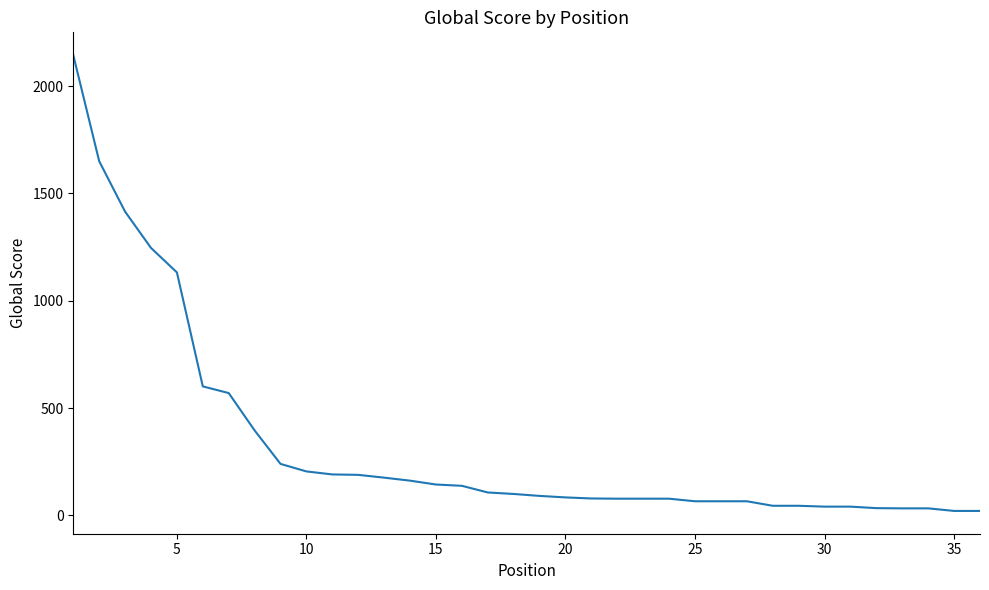

What is the maximum value shown in the chart?

2144